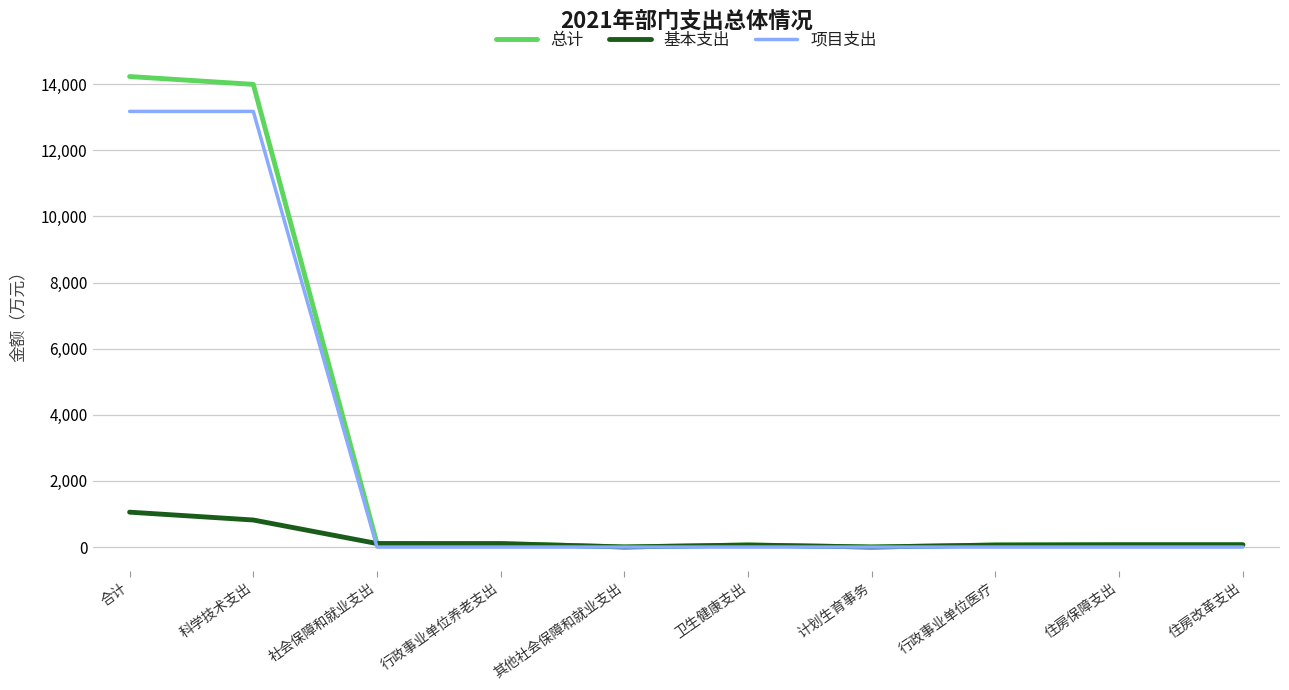

At which category is the sum across all series the highest?

合计